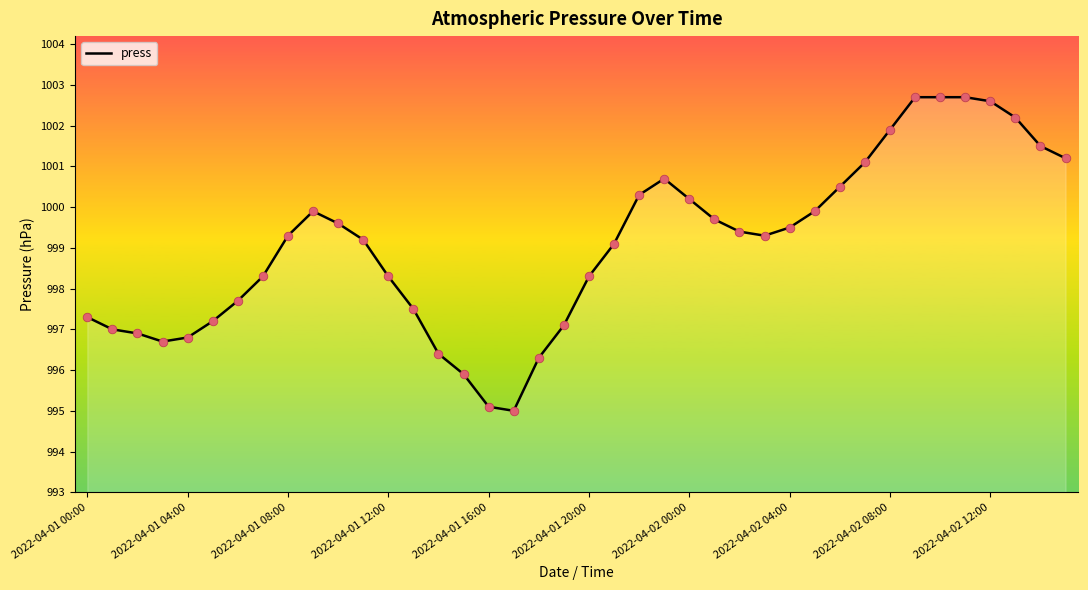

What is the minimum value shown in the chart?

995.0